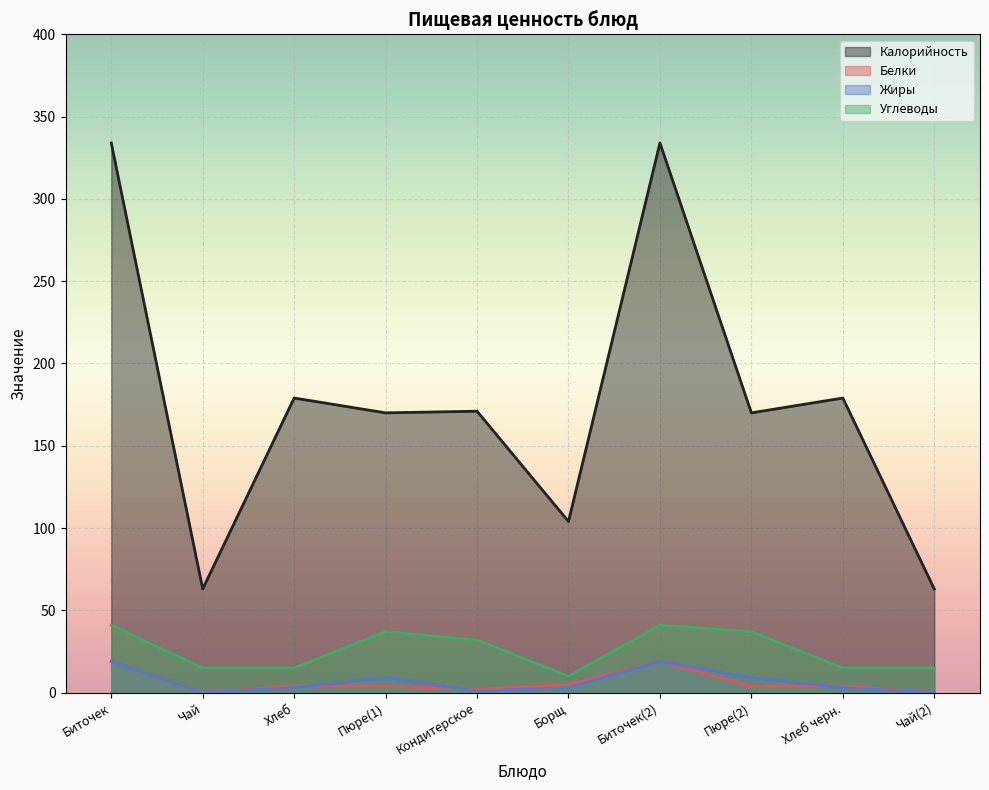

List the series in order of their peak value, highest first.

Калорийность, Углеводы, Белки, Жиры